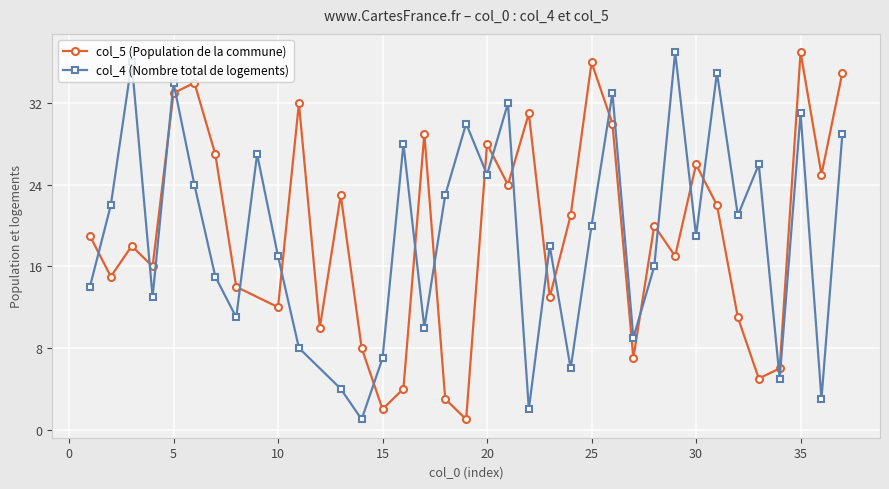

How many values in the col_4 (Nombre total de logements) series are below 20?

18